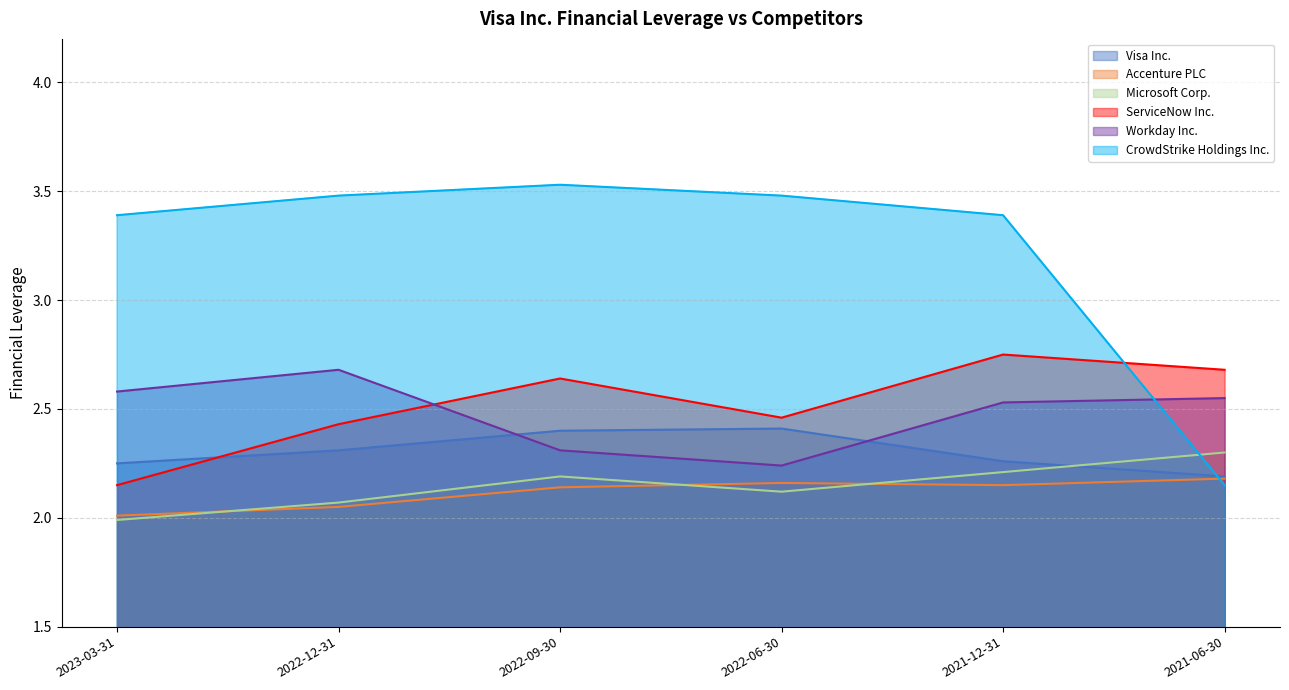

What is the minimum value for ServiceNow Inc.?

2.1